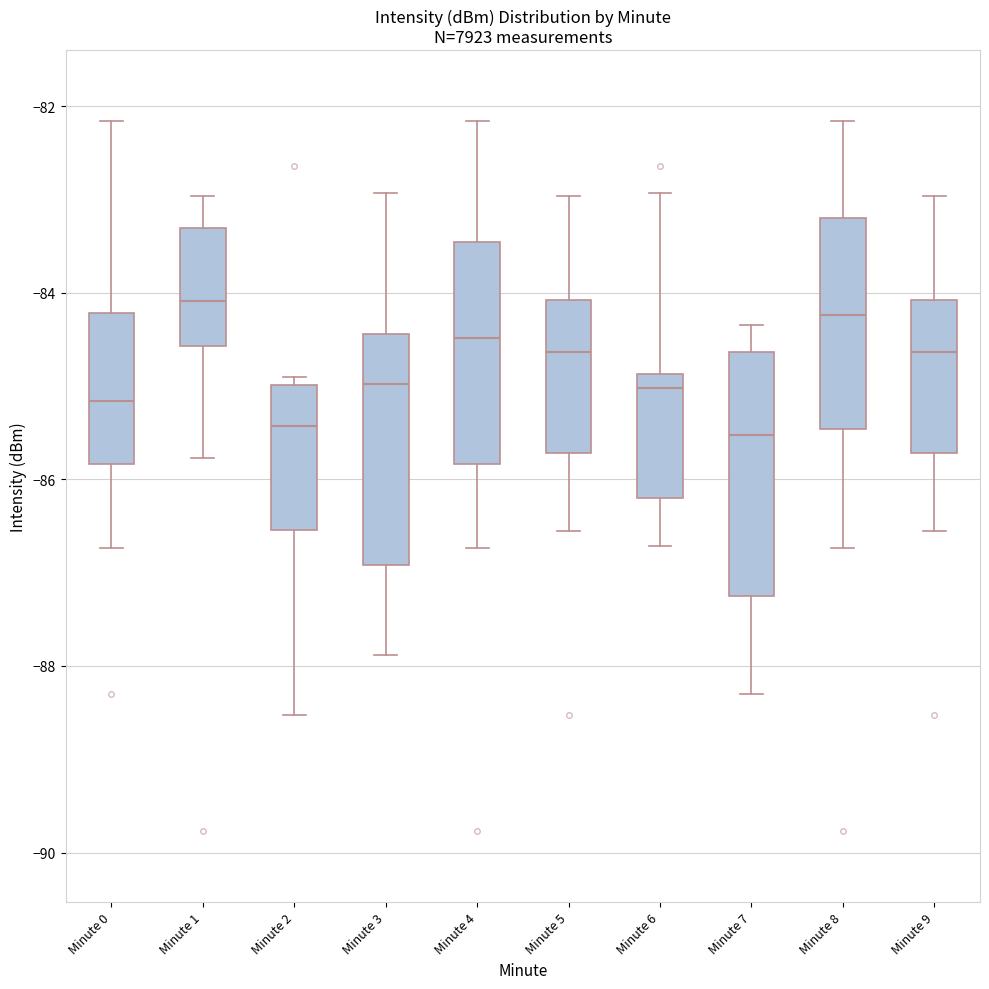

Reading left to right, transcribe this box plot: for each box, give where its median line is, the range the box spans, and where its two whiskers end, as read against the y-axis. The values are not printed on the chart, so give them approximately, as read against the axis.

Minute 0: median -85.2, box -85.8 to -84.2, whiskers -86.8 to -82.2
Minute 1: median -84.0, box -84.6 to -83.4, whiskers -85.8 to -83.0
Minute 2: median -85.4, box -86.6 to -85.0, whiskers -88.6 to -84.8
Minute 3: median -85.0, box -87.0 to -84.4, whiskers -87.8 to -83.0
Minute 4: median -84.4, box -85.8 to -83.4, whiskers -86.8 to -82.2
Minute 5: median -84.6, box -85.8 to -84.0, whiskers -86.6 to -83.0
Minute 6: median -85.0, box -86.2 to -84.8, whiskers -86.8 to -83.0
Minute 7: median -85.6, box -87.2 to -84.6, whiskers -88.2 to -84.4
Minute 8: median -84.2, box -85.4 to -83.2, whiskers -86.8 to -82.2
Minute 9: median -84.6, box -85.8 to -84.0, whiskers -86.6 to -83.0